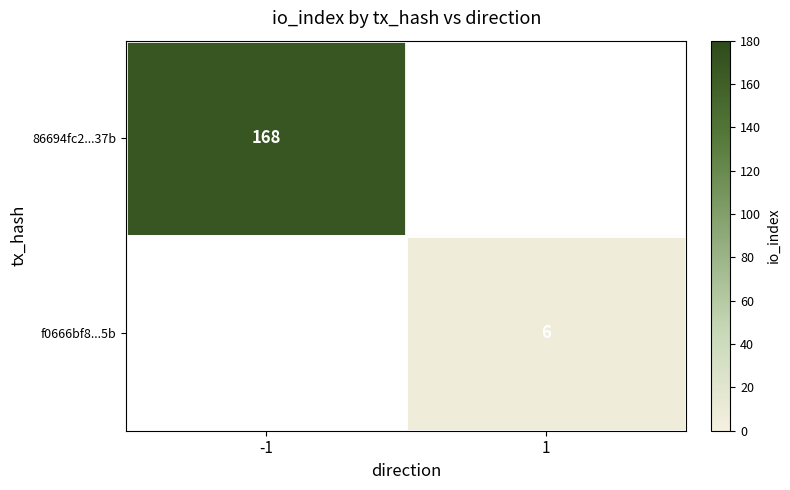

Rank the series by their average value, from highest to lowest.

86694fc2...37b, f0666bf8...5b